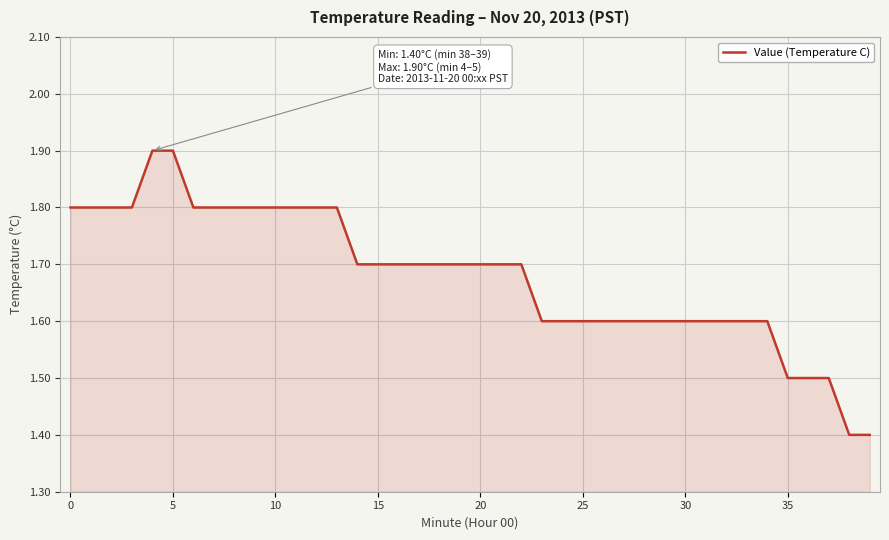

What is the difference between the maximum and minimum values?

0.5